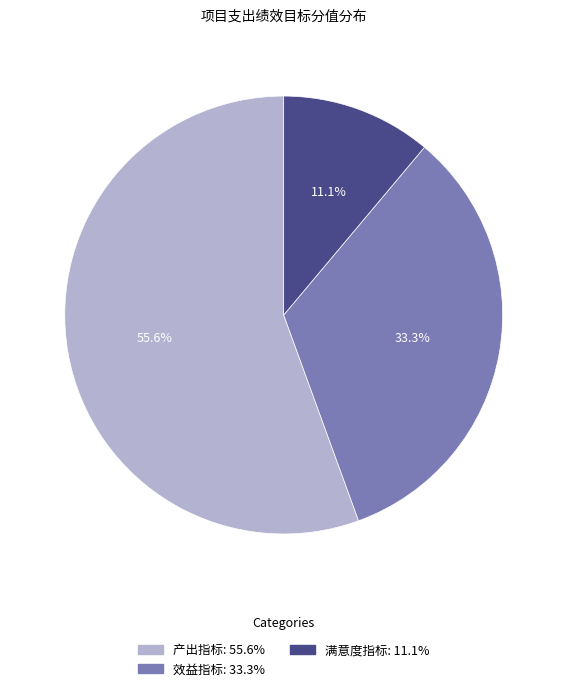

To the nearest percent, what percentage of the pie is 效益指标?

33%